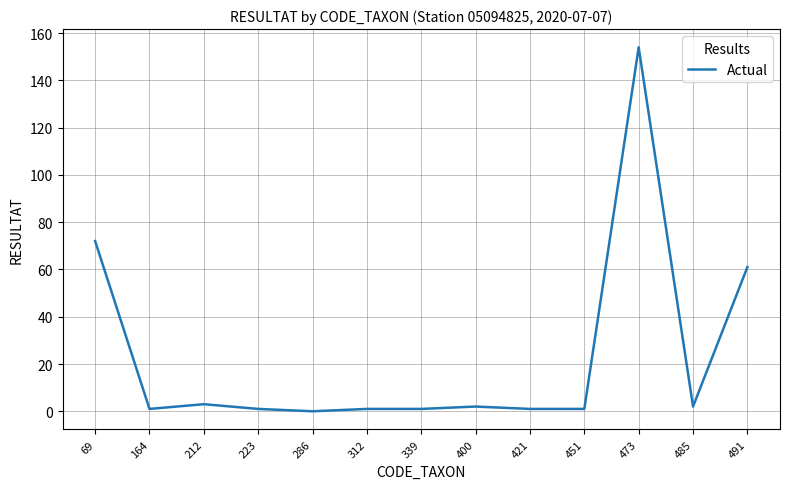

Which category has the highest value across all series?

473